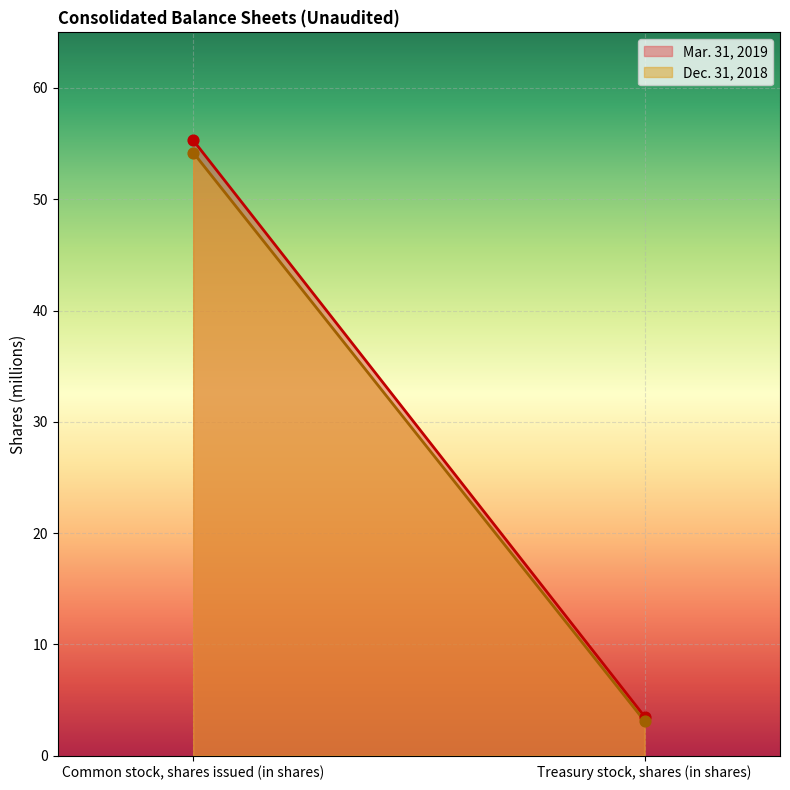

Which series has the largest total across all categories?

Mar. 31, 2019